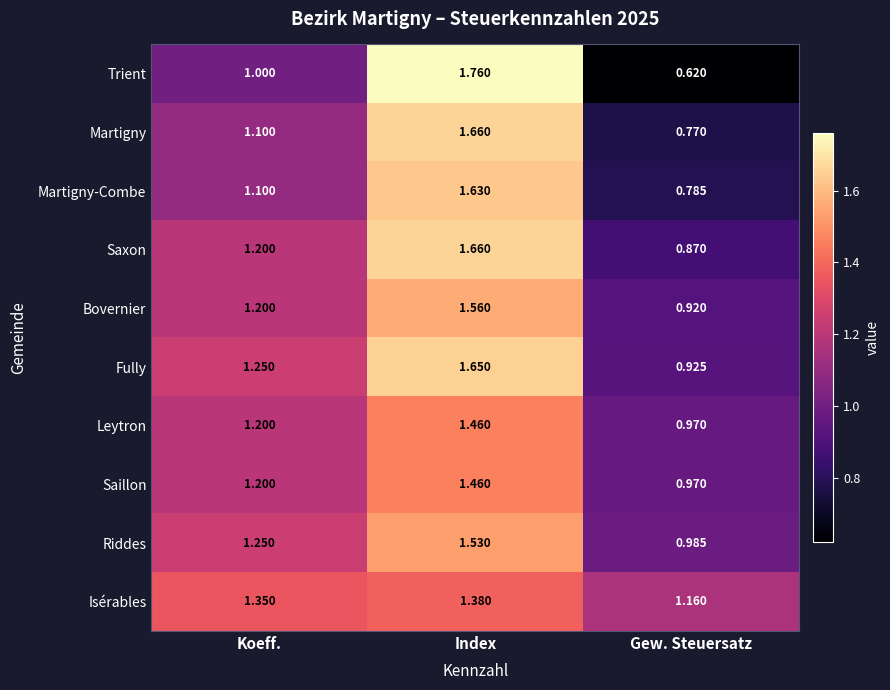

At which label is Saillon closest to 1?

Gew. Steuersatz